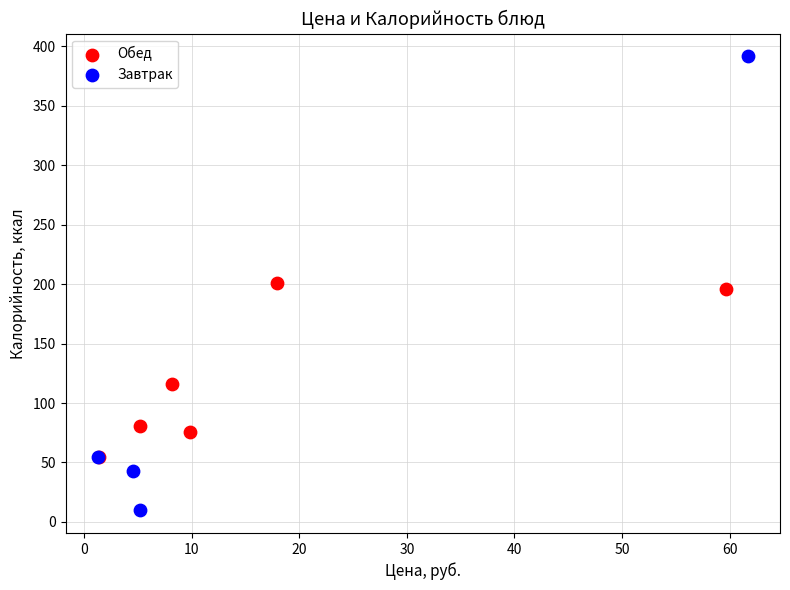

Which series contains the lowest Y value?

Завтрак